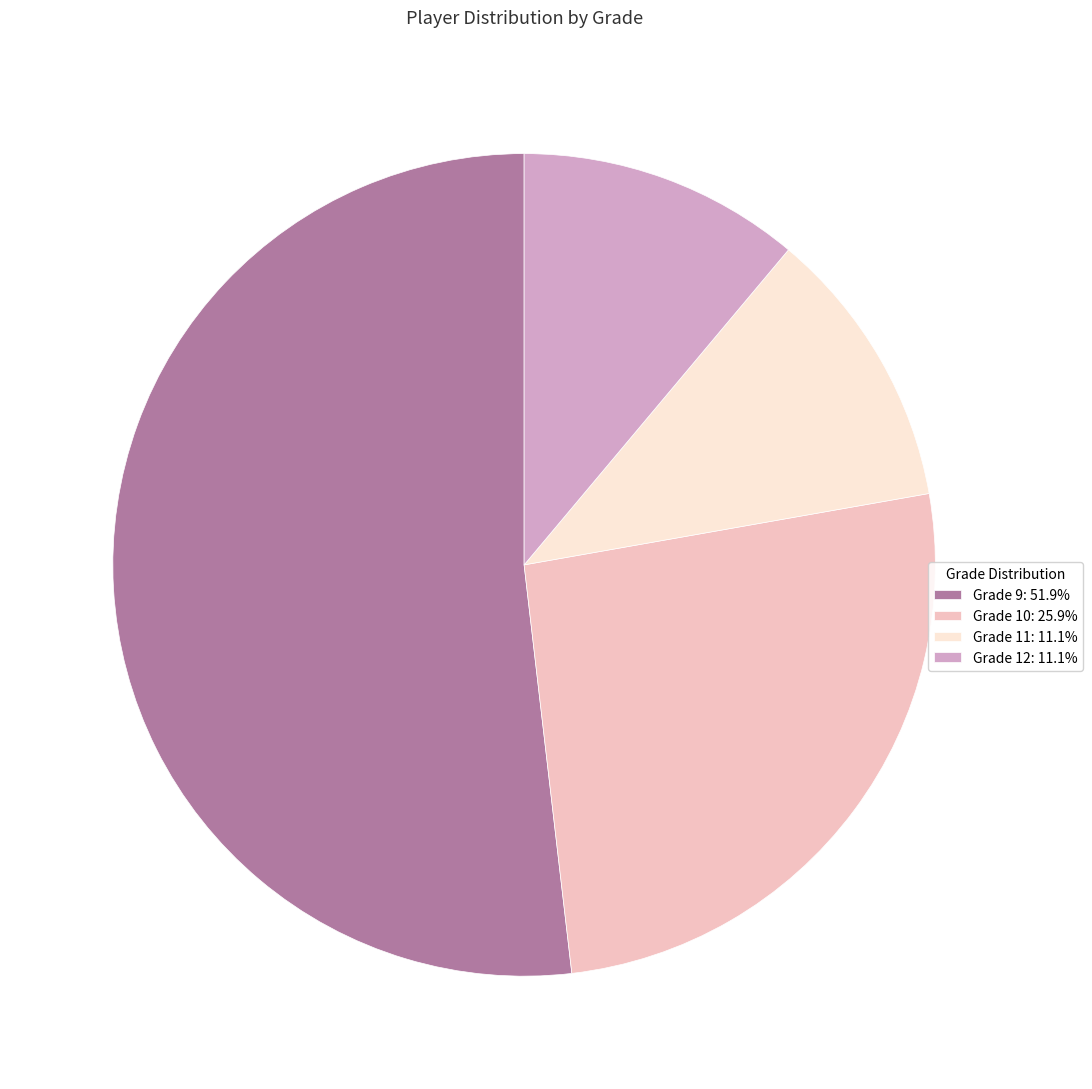

Approximately how many times larger is the value at Grade 10 compared to Grade 11?

2.3